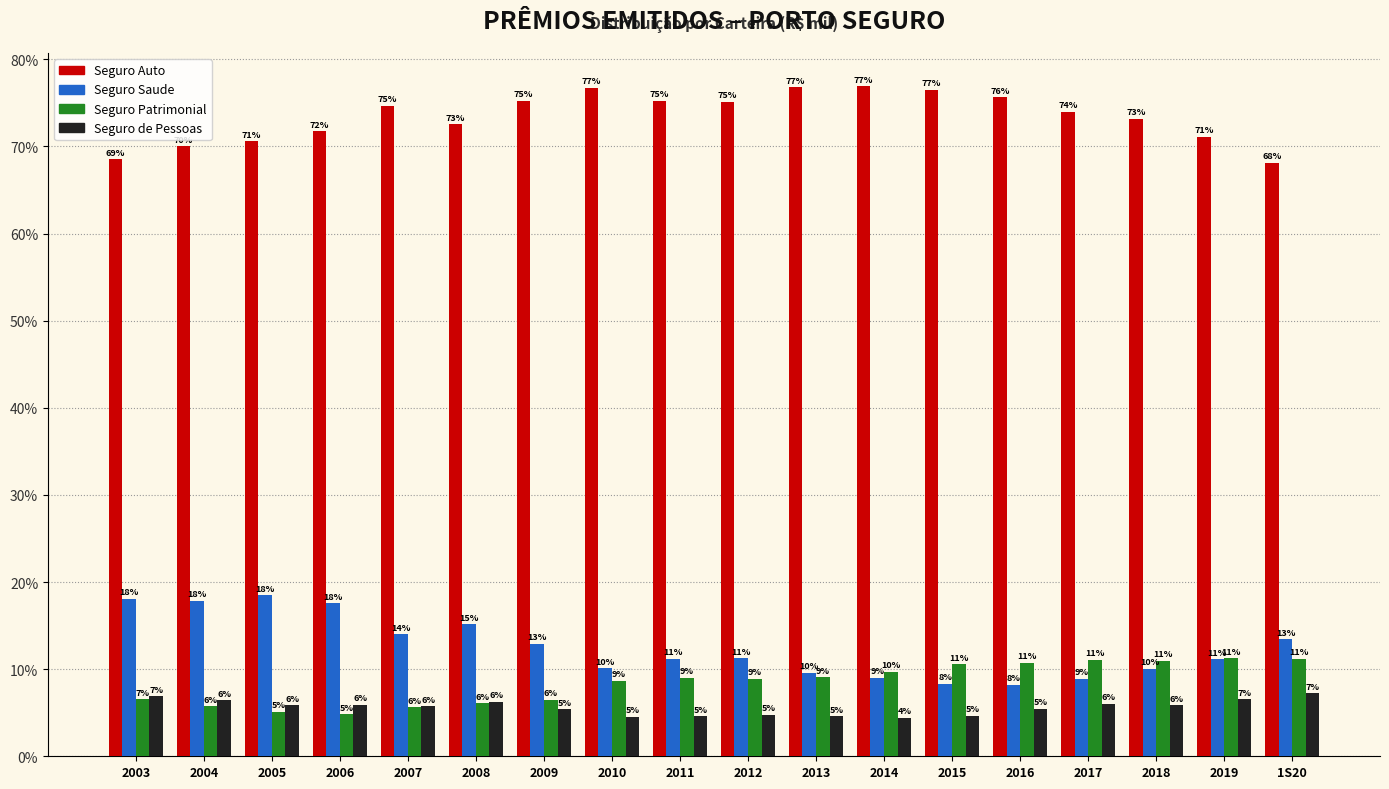

At which label does Seguro Saude reach its peak?

2005